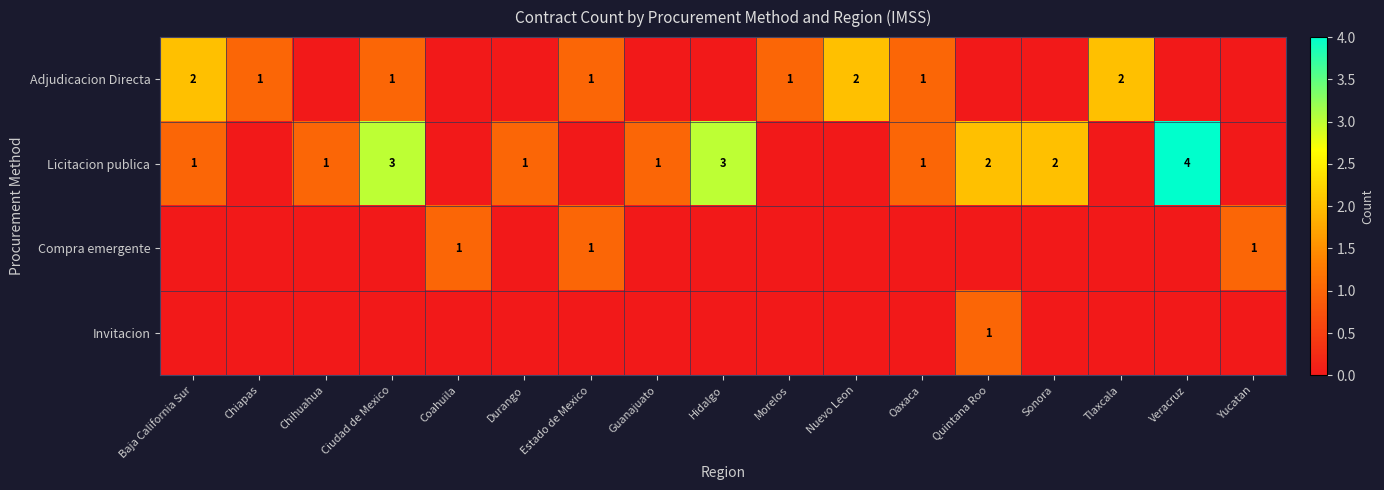

The Adjudicacion Directa series shows 1 at Ciudad de Mexico. True or false?

True